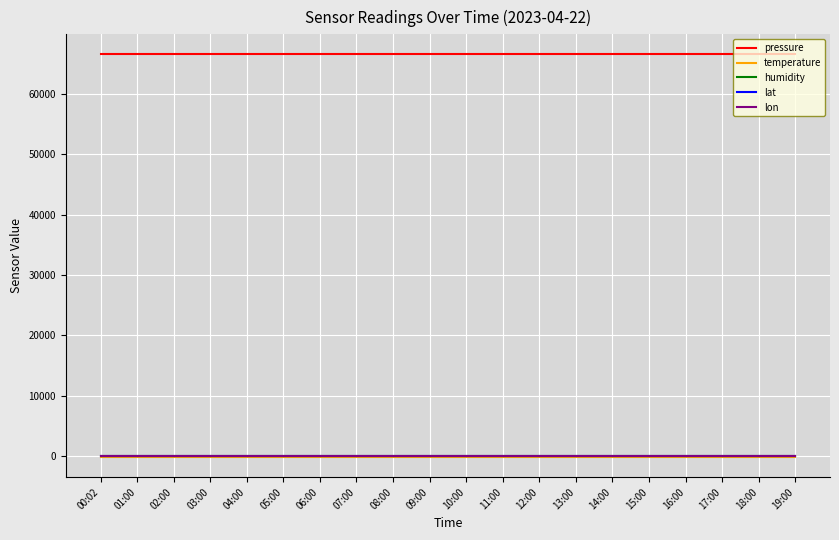

Is the value of lat at 18:00 greater than the value of pressure at 02:00?

No